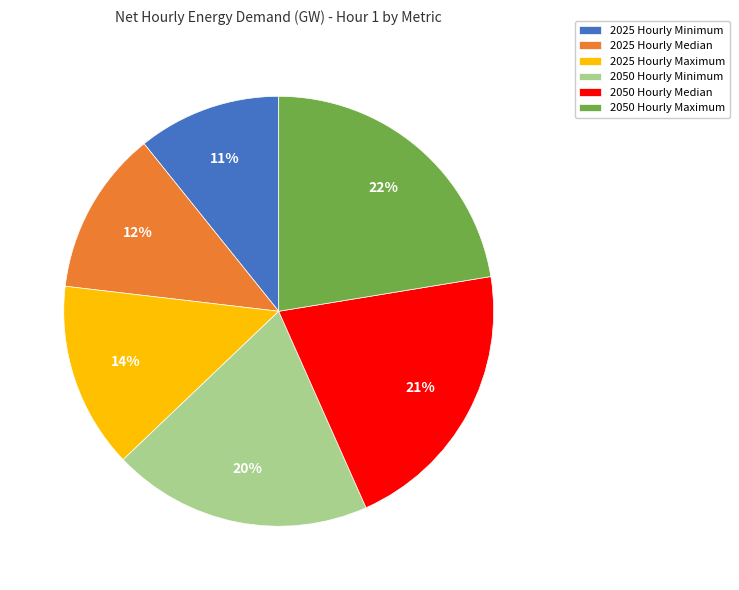

What is the ratio of the value at 2025 Hourly Minimum to the value at 2025 Hourly Maximum?

0.8